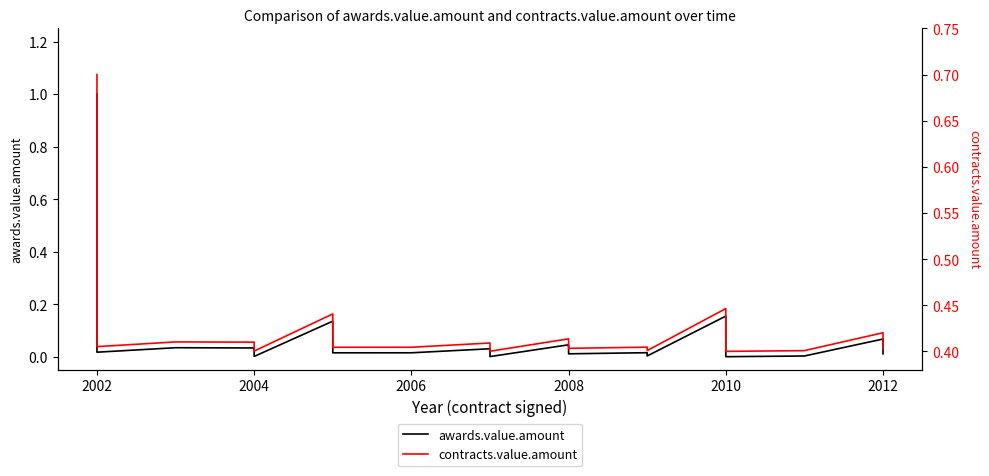

In awards.value.amount, how many points are lower than both neighbors (excluding endpoints)?

7